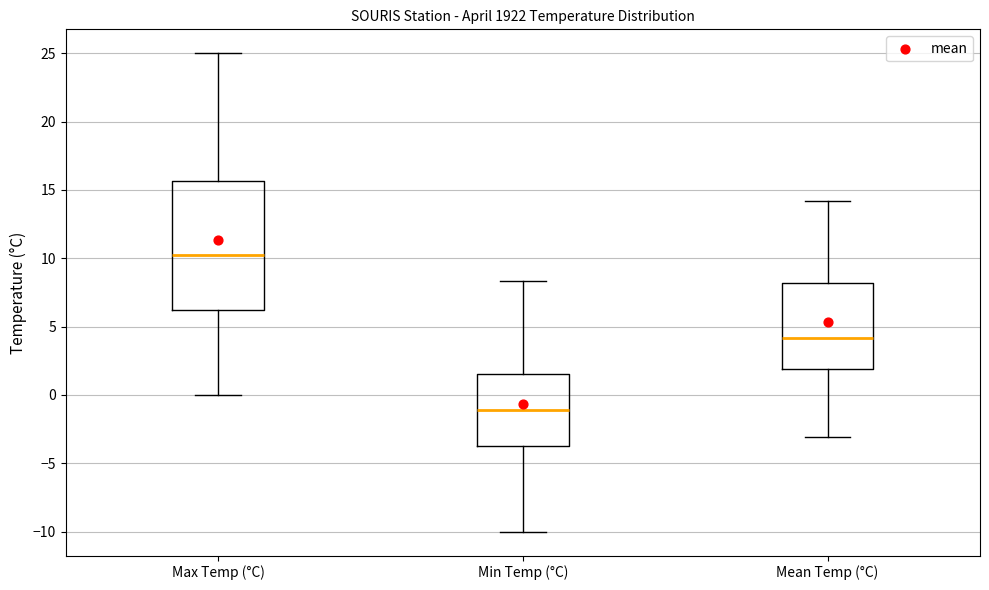

Where is the lower edge of the box for Mean Temp (°C) on the y-axis? The values are not printed on the chart, so give them approximately, as read against the axis.

2.0